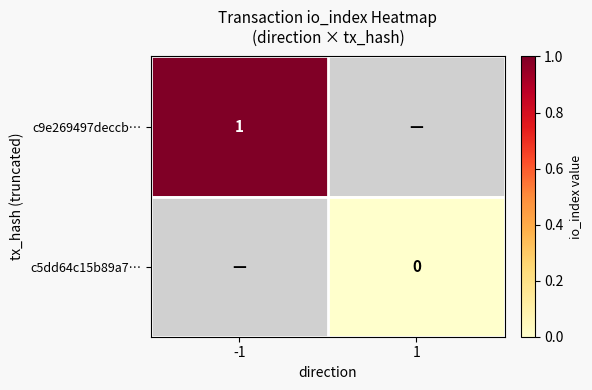

At how many categories does at least one series exceed 0?

1